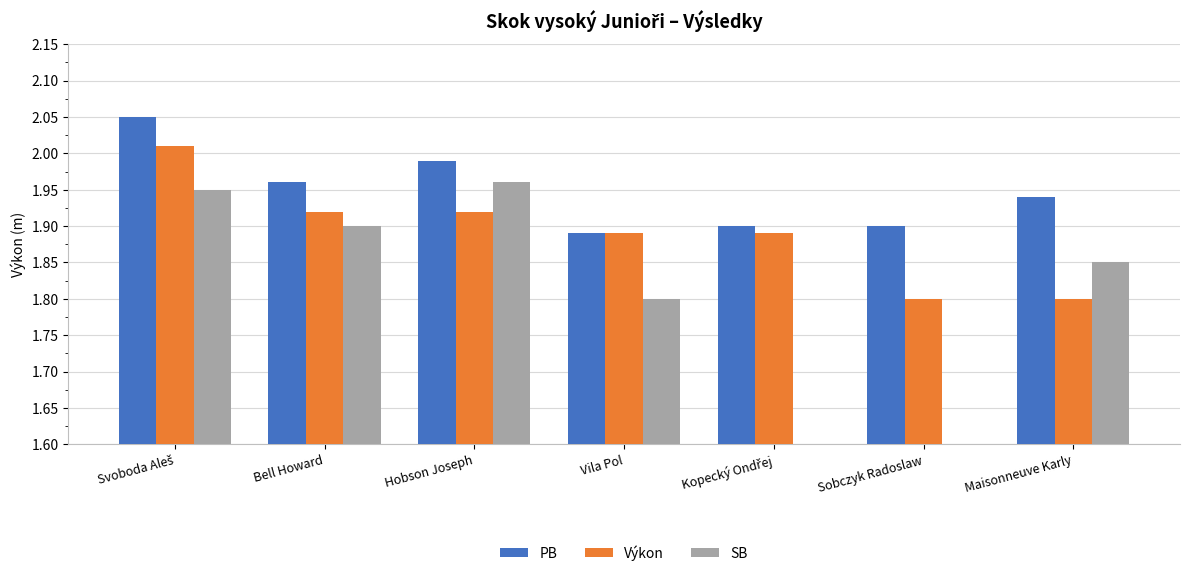

What is the difference between the PB values at Bell Howard and Vila Pol?

0.1